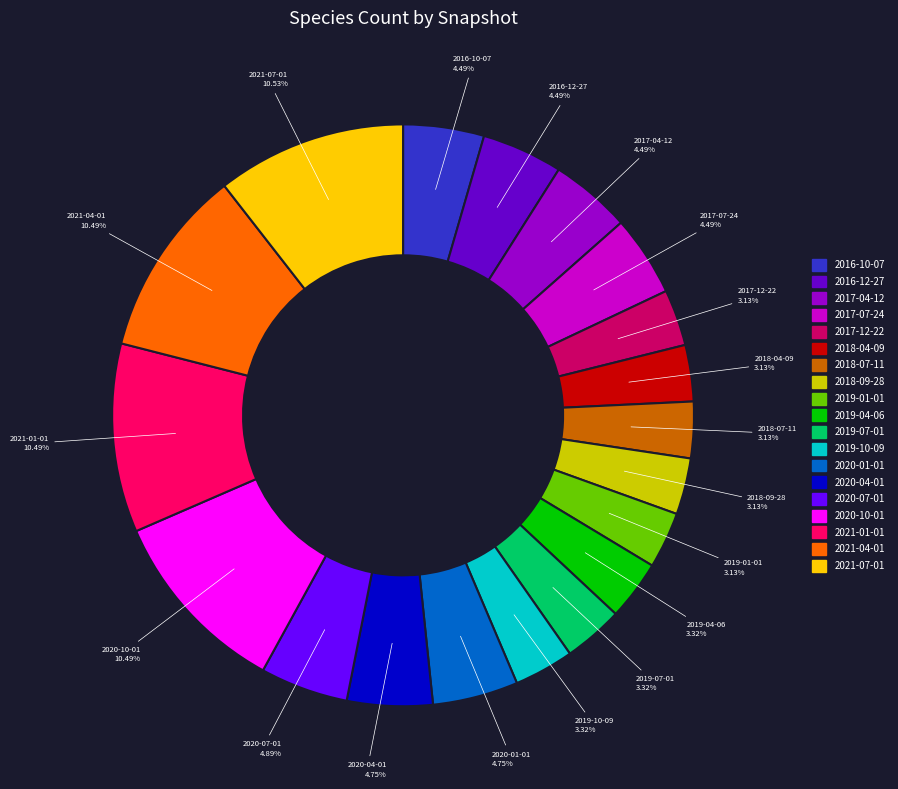

What percentage is the 2019-07-01 slice, to the nearest percent?

3%